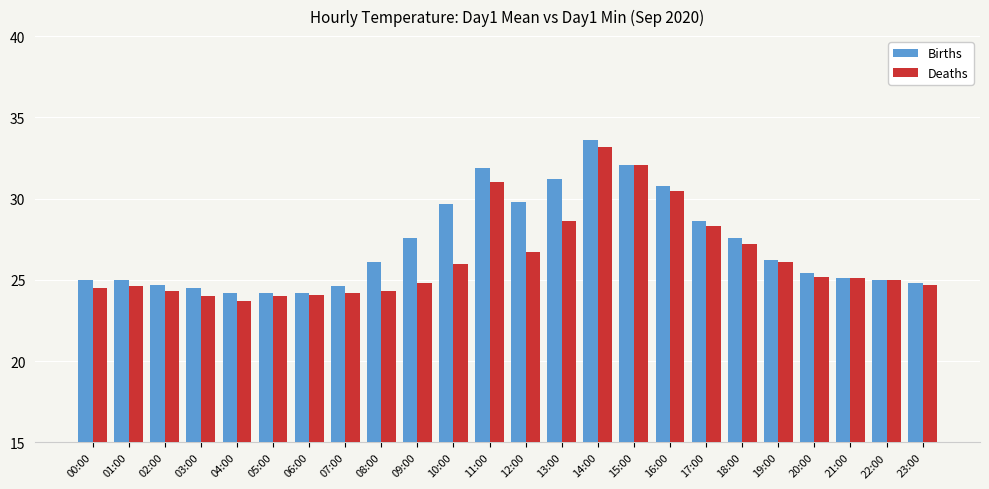

Rank the series at 04:00 from lowest to highest value.

Deaths, Births